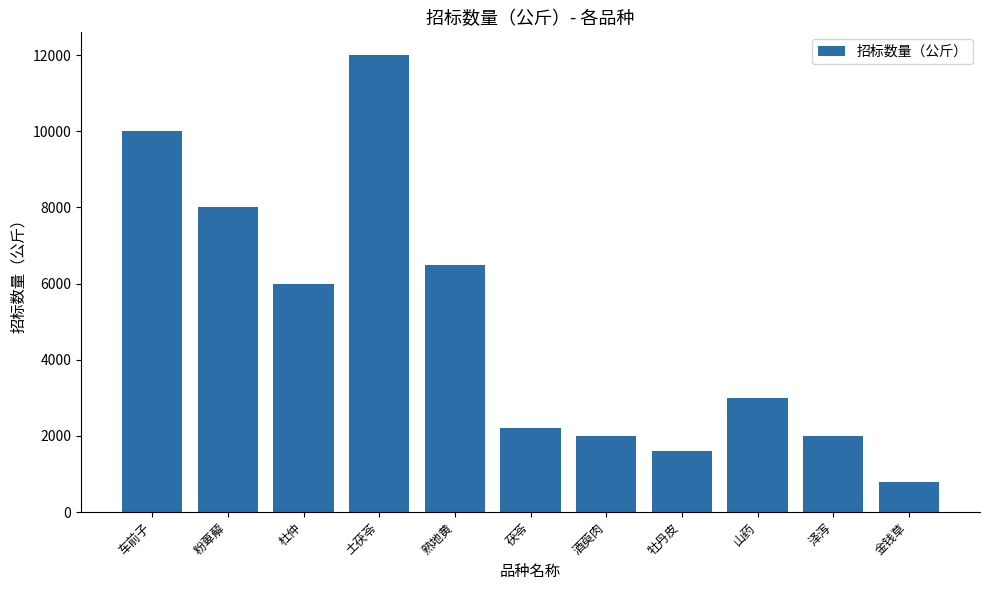

What is the smallest value displayed?

800